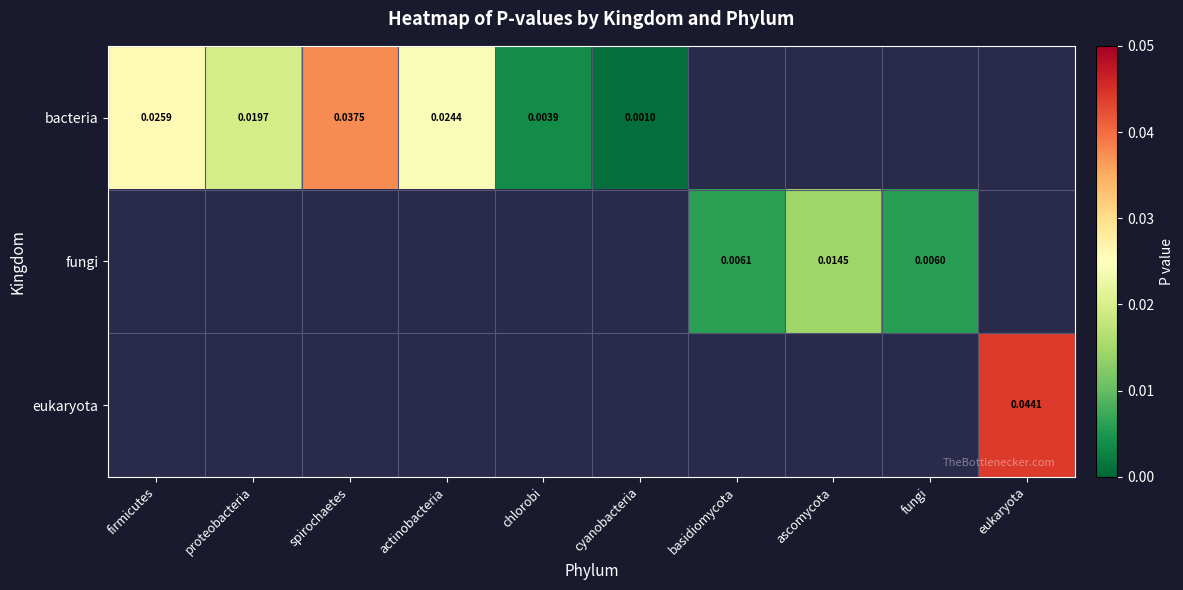

Which series has the largest range (max minus min)?

bacteria